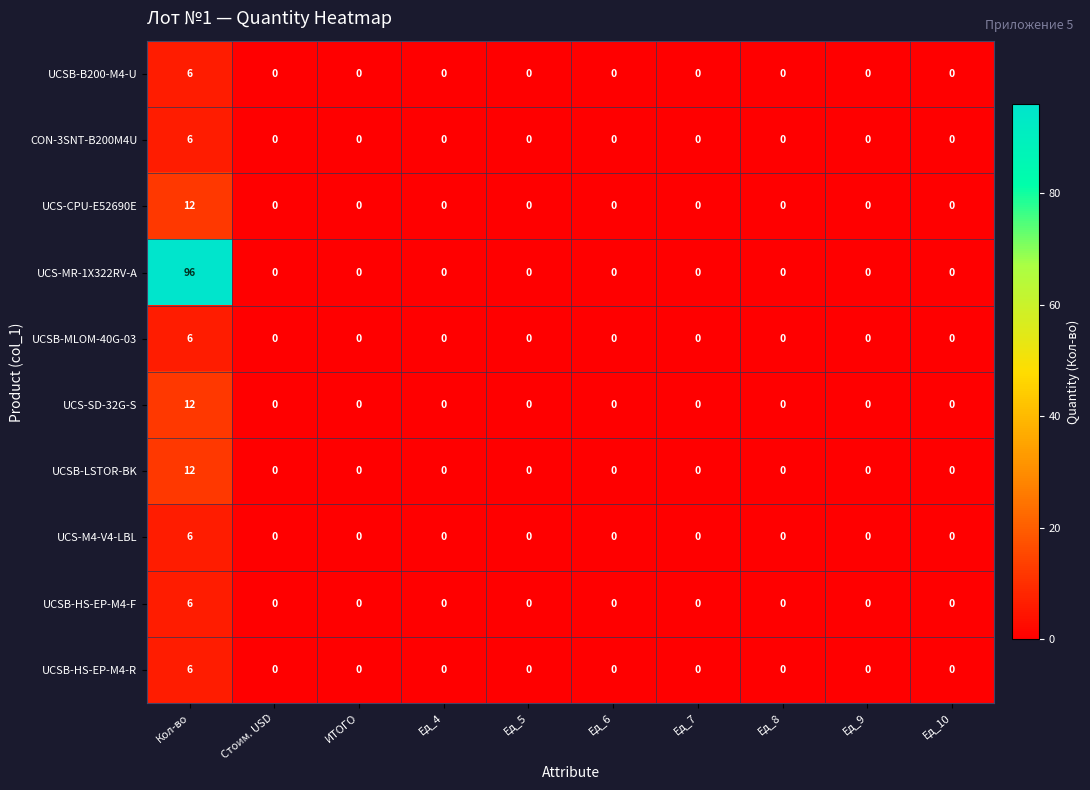

Is it true that UCSB-LSTOR-BK equals 4 at Ед_5?

False